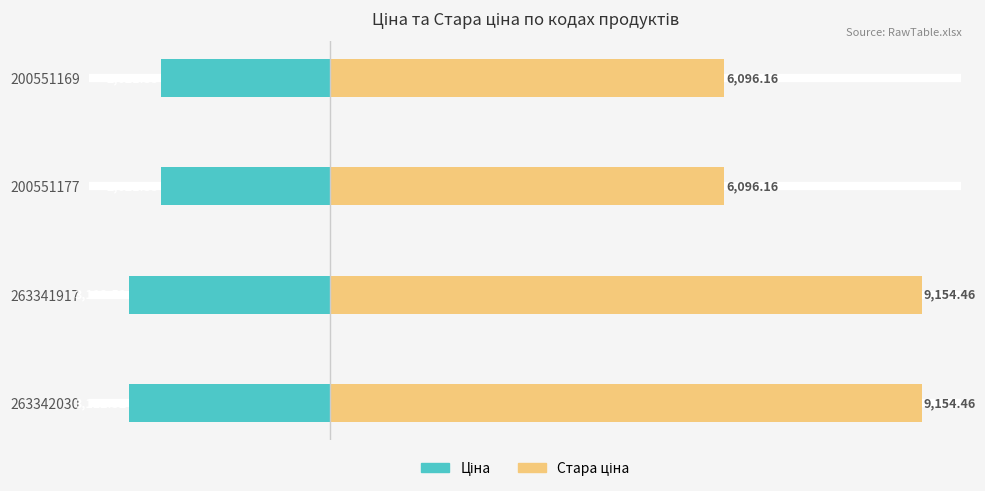

Where is Стара ціна nearest to the value 7625?

200551177